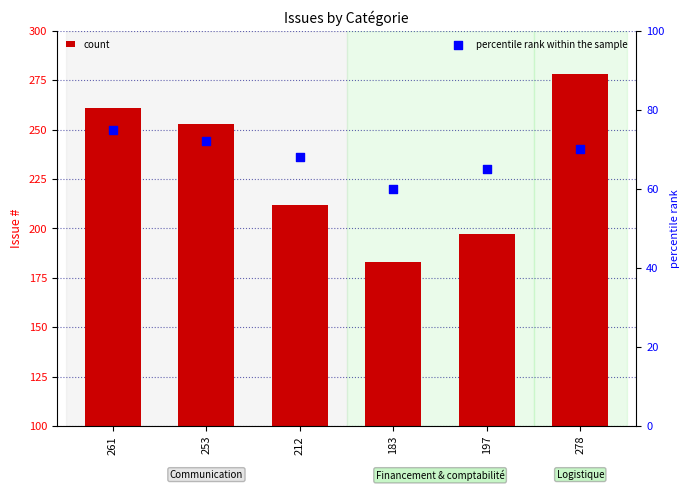

What is the total value across all series at 212?

280